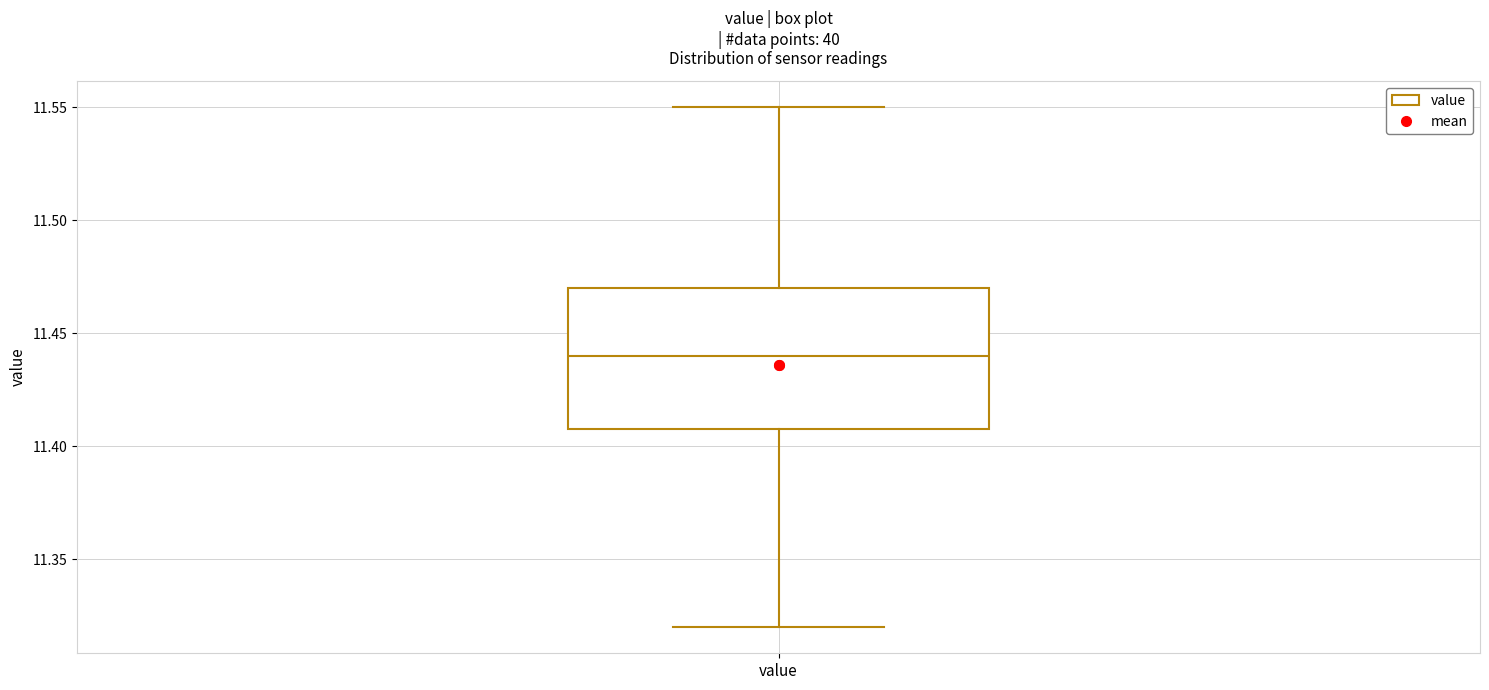

Where does the lower whisker of the box for value end on the y-axis? The values are not printed on the chart, so give them approximately, as read against the axis.

11.32